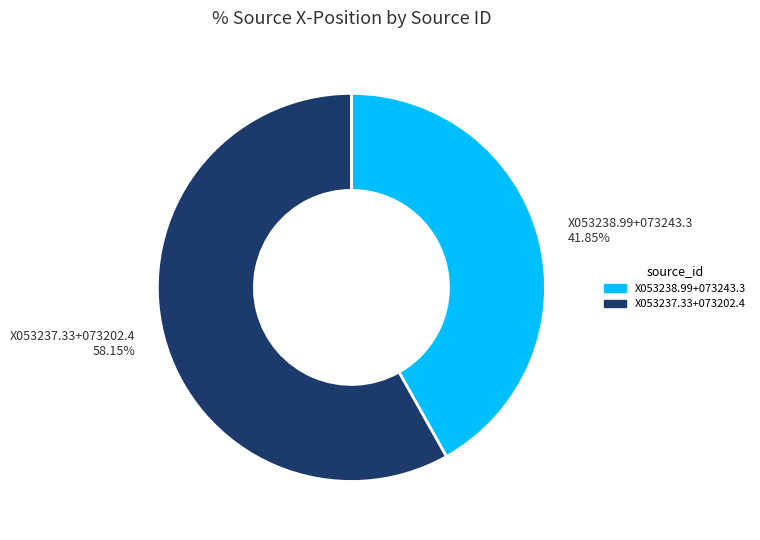

Is there any slice that represents more than half of the pie?

Yes